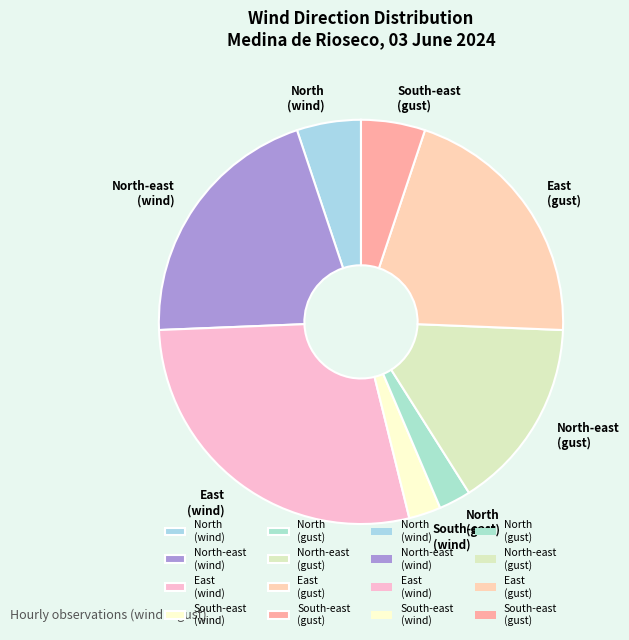

The North-east (gust) slice represents 15% of the pie. True or false?

True